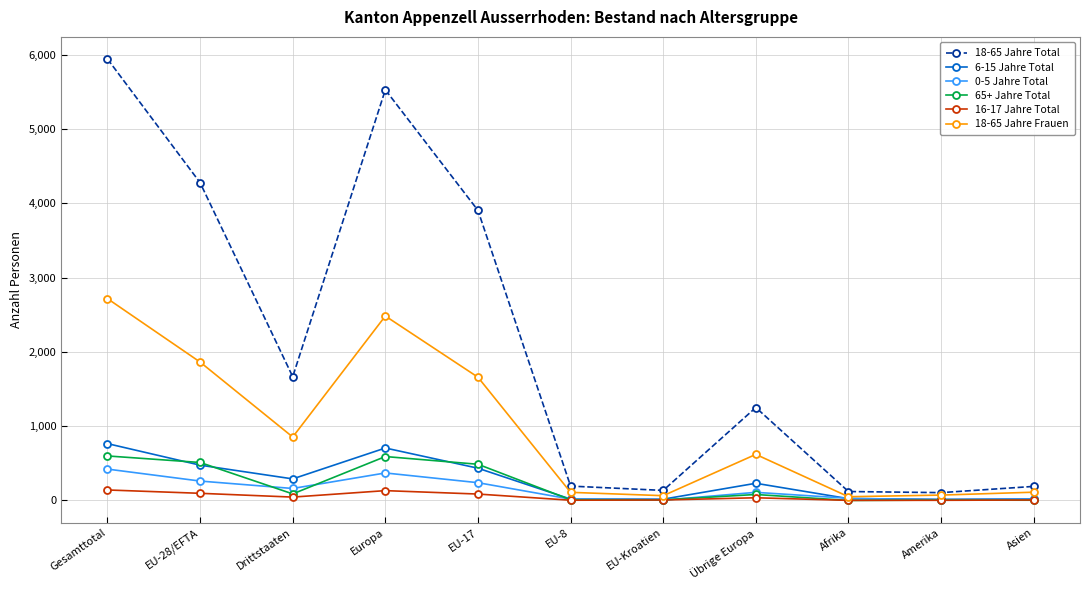

How many lines are shown in the chart?

6